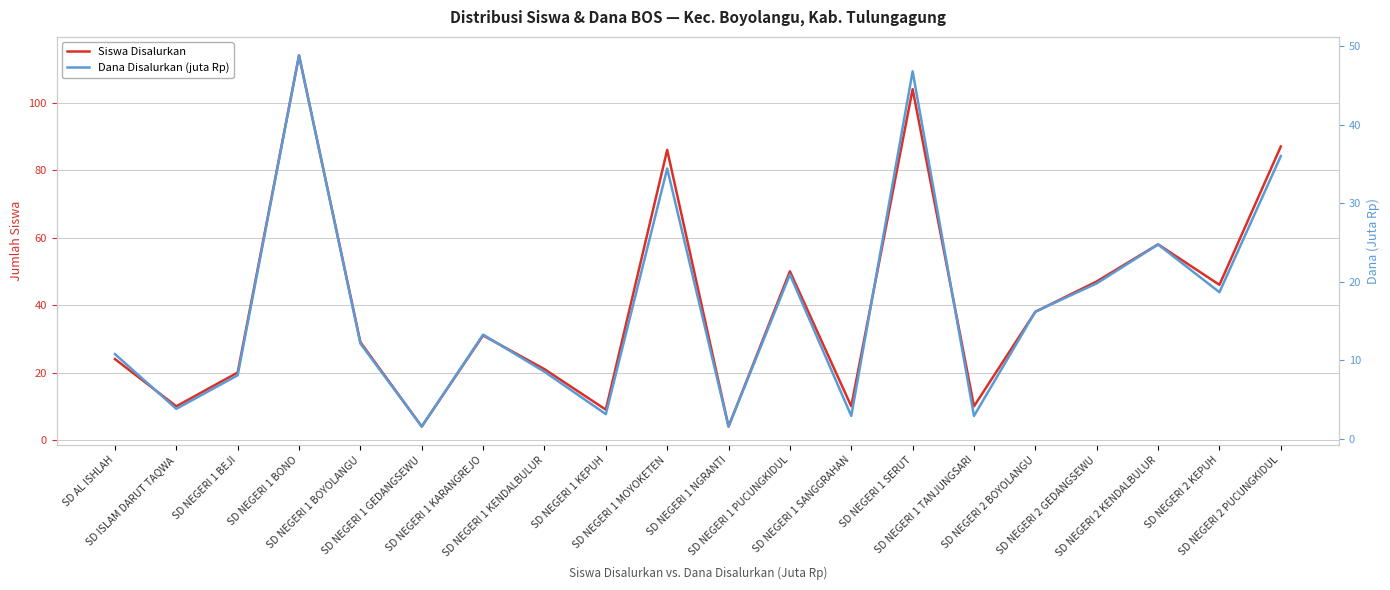

Is this an area chart (filled region under the line)?

No